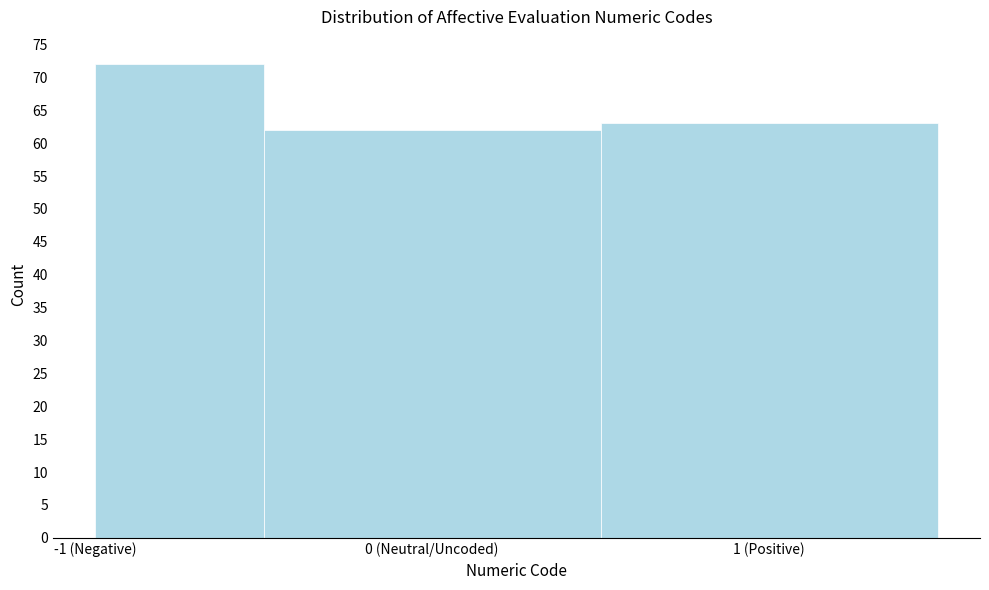

Reading left to right, what are all the values shown in this chart?

72	62	63